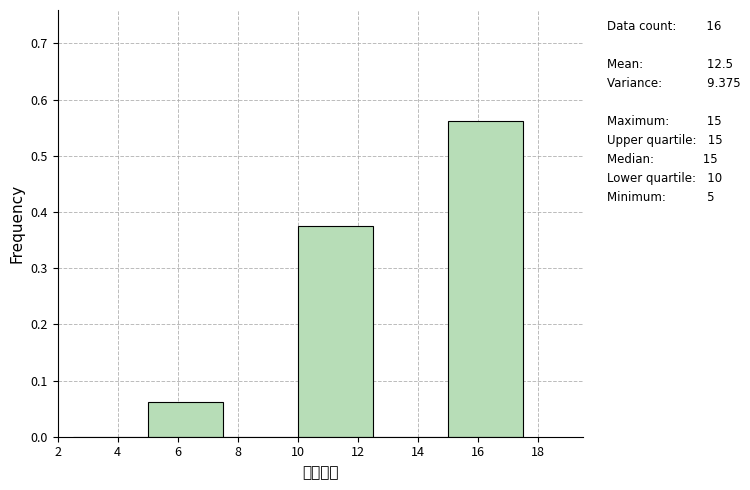

Reading left to right, list every bar in this chart as the range it spans on the x-axis followed by its height. The values are not printed on the chart, so give them approximately, as read against the axis.

2.5 to 5.0: 0
5.0 to 7.5: 0.06
7.5 to 10.0: 0
10.0 to 12.5: 0.38
12.5 to 15.0: 0
15.0 to 17.5: 0.56